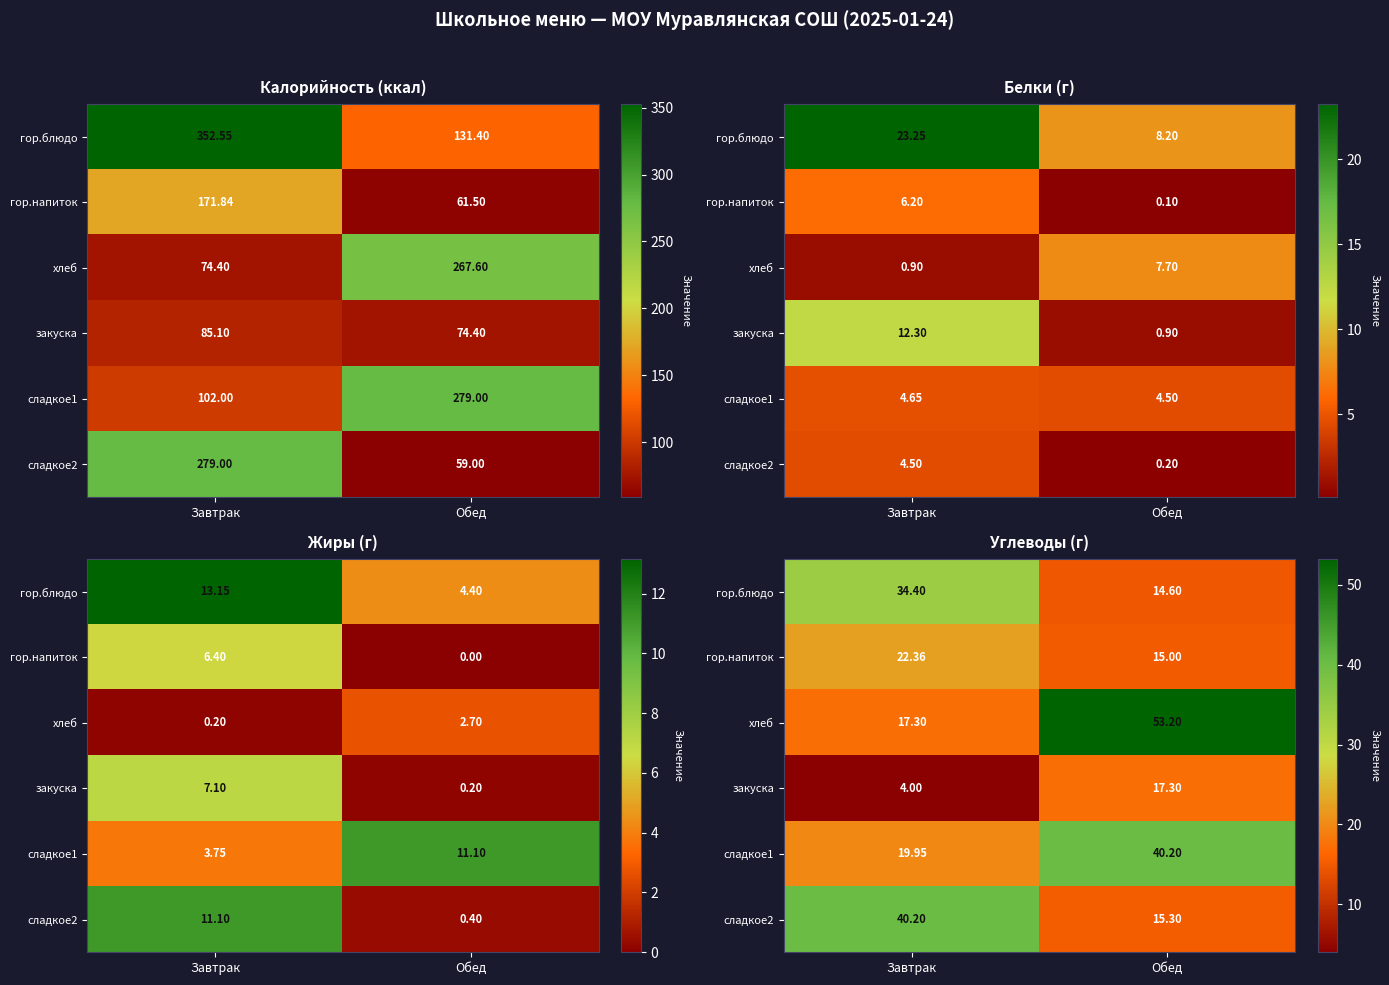

Is the value of хлеб at Обед greater than the value of сладкое1 at Обед?

Yes